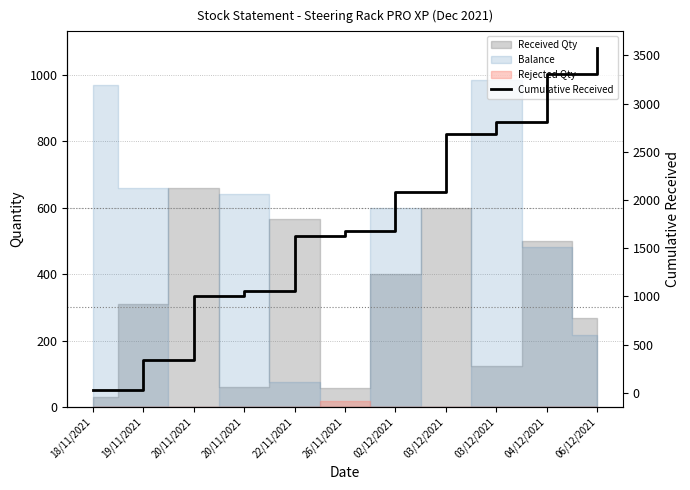

At which category does the chart reach its peak across all series?

06/12/2021